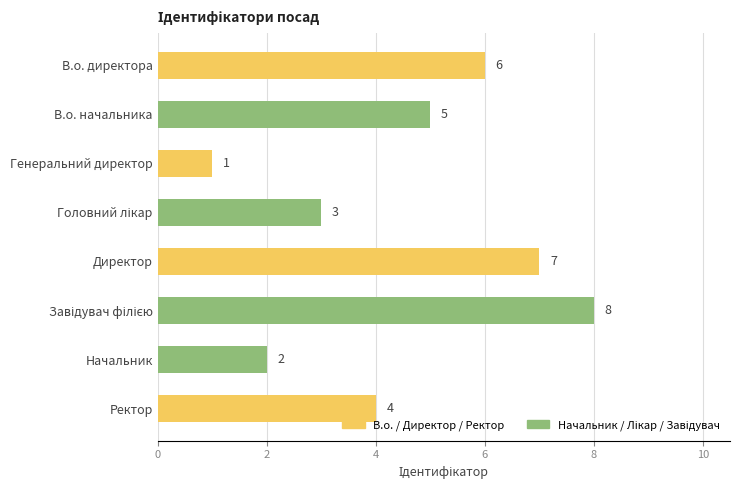

What is the sum of all values?

36